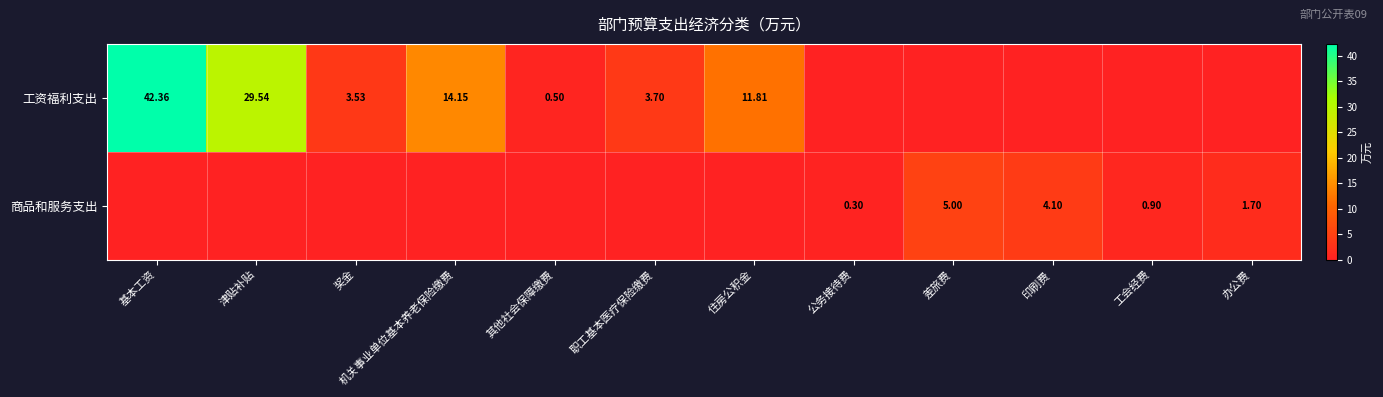

Rank the series by their maximum value, from highest to lowest.

工资福利支出, 商品和服务支出